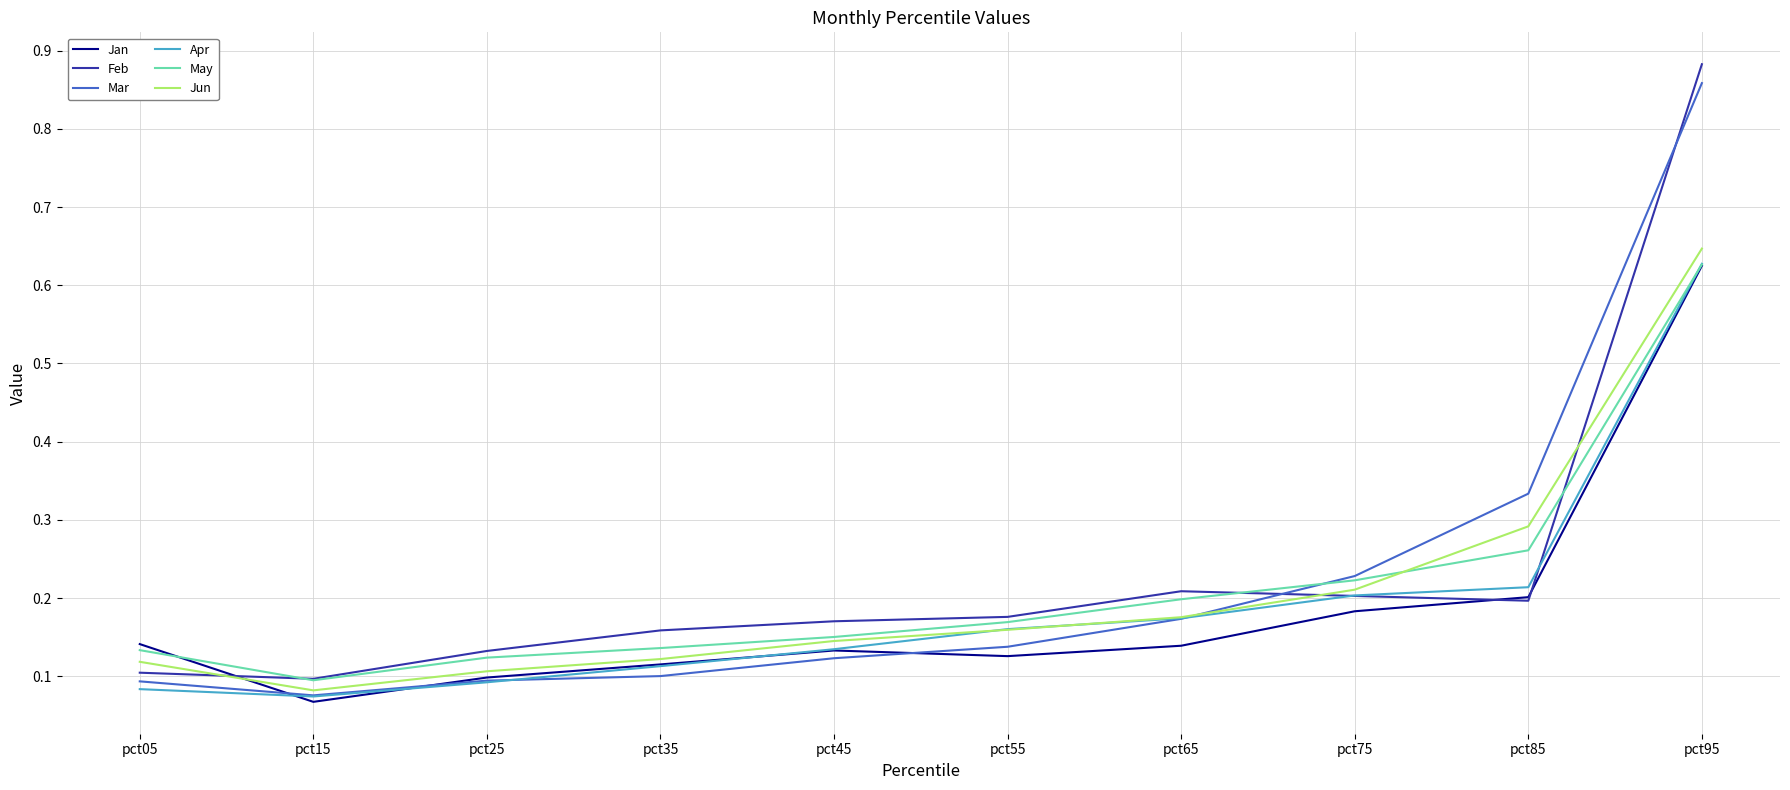

True or false: Feb and Apr intersect in this chart.

True